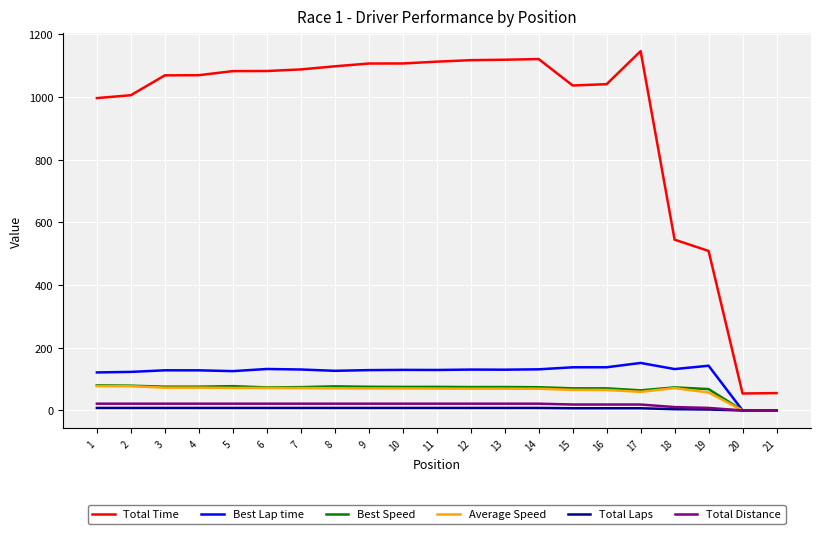

How many categories are shown in the chart?

21